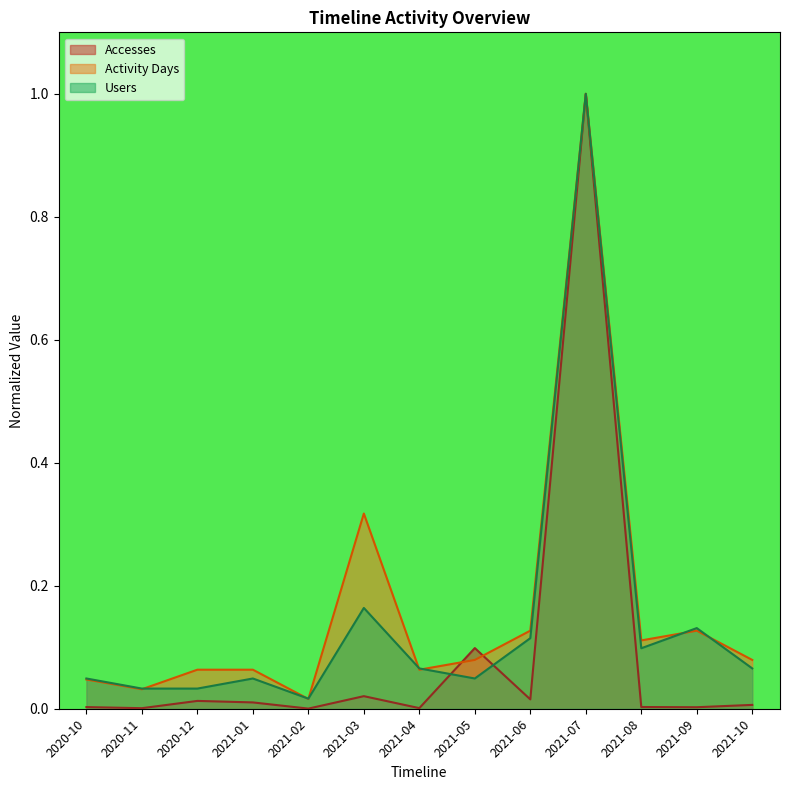

The Accesses series shows 0.0 at 2020-10. True or false?

True